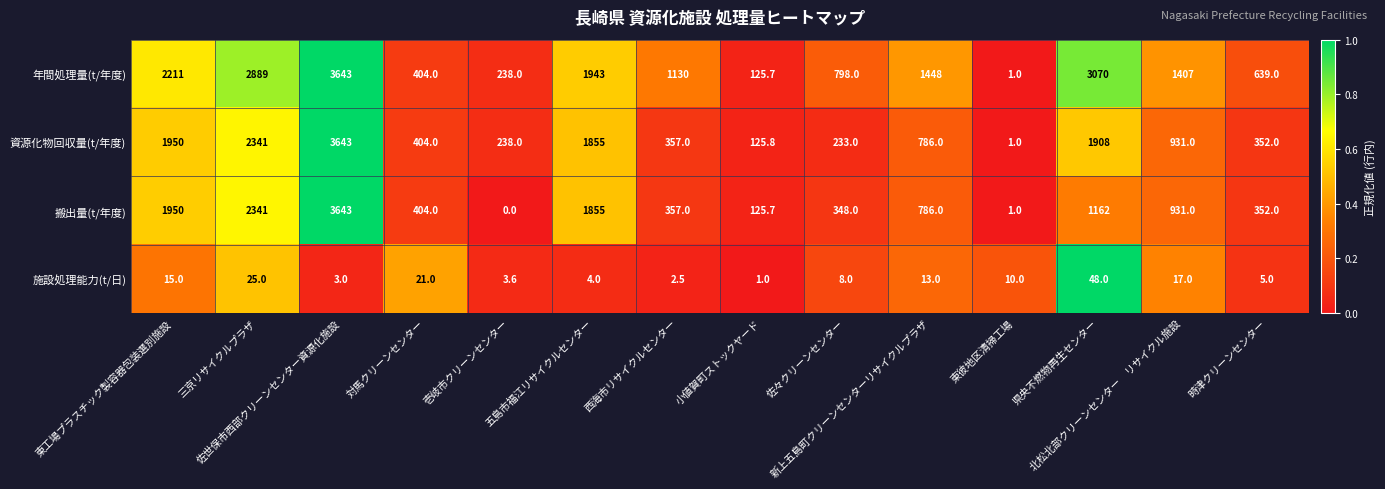

At how many categories does at least one series exceed 2536?

3